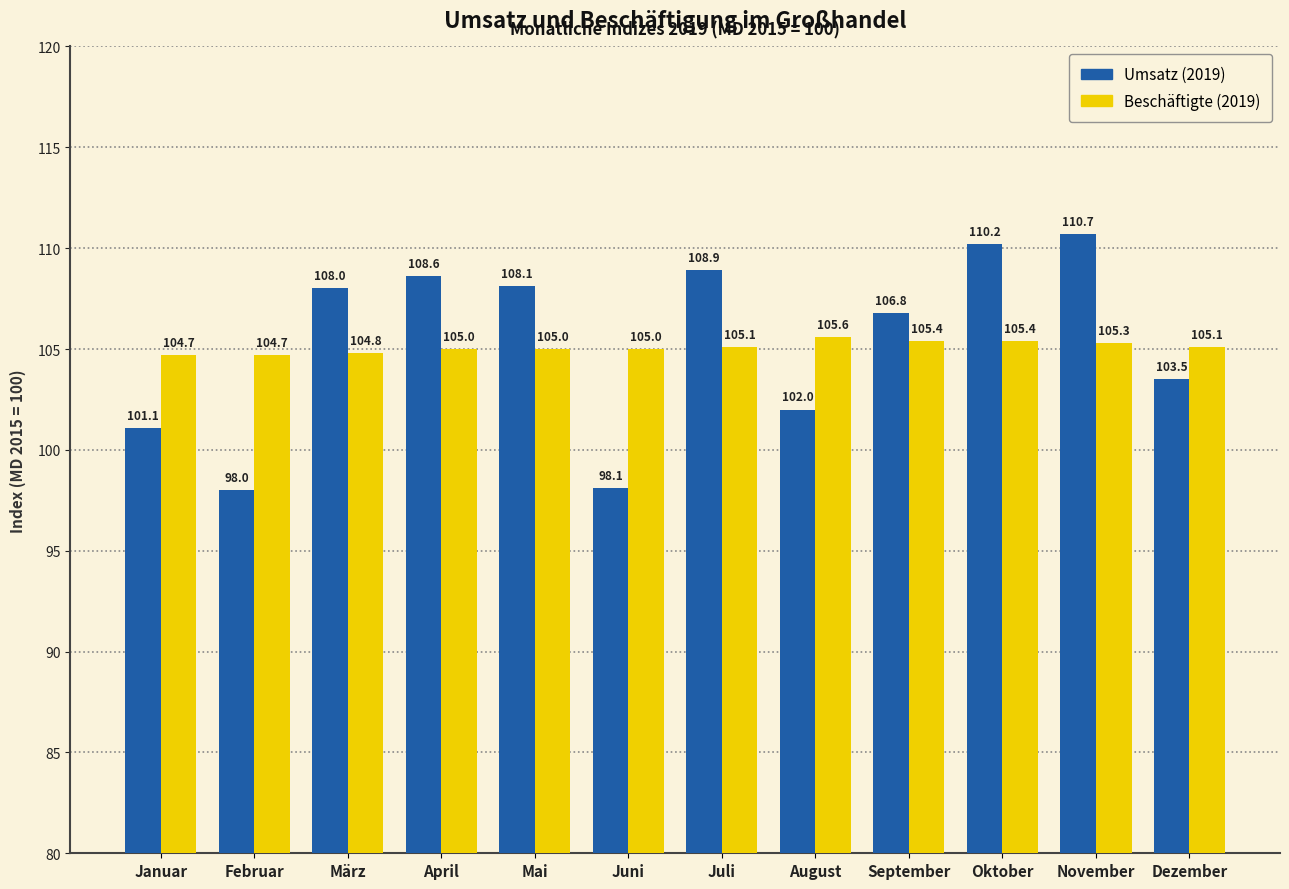

What is the label of the 3rd bar from the right?

Oktober